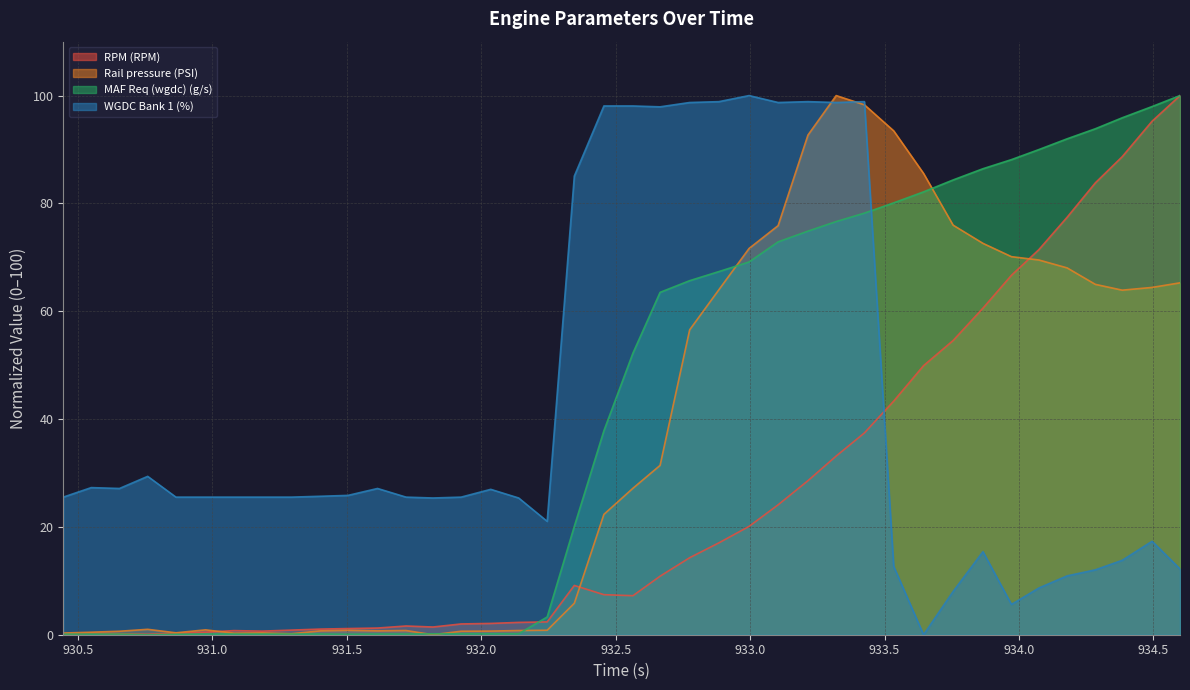

What is the maximum value for WGDC Bank 1 (%)?

100.0